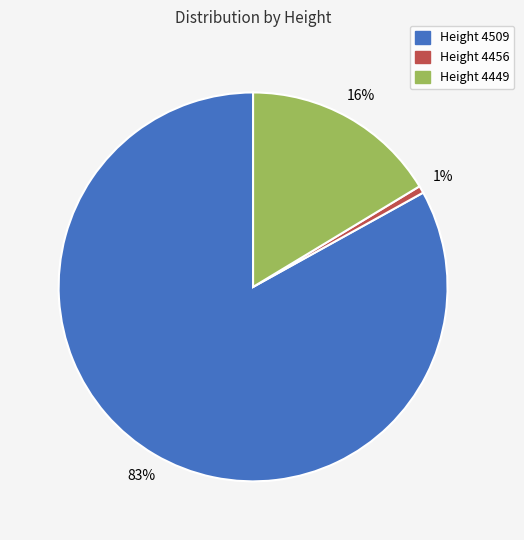

To the nearest percent, what is the average slice percentage?

33%